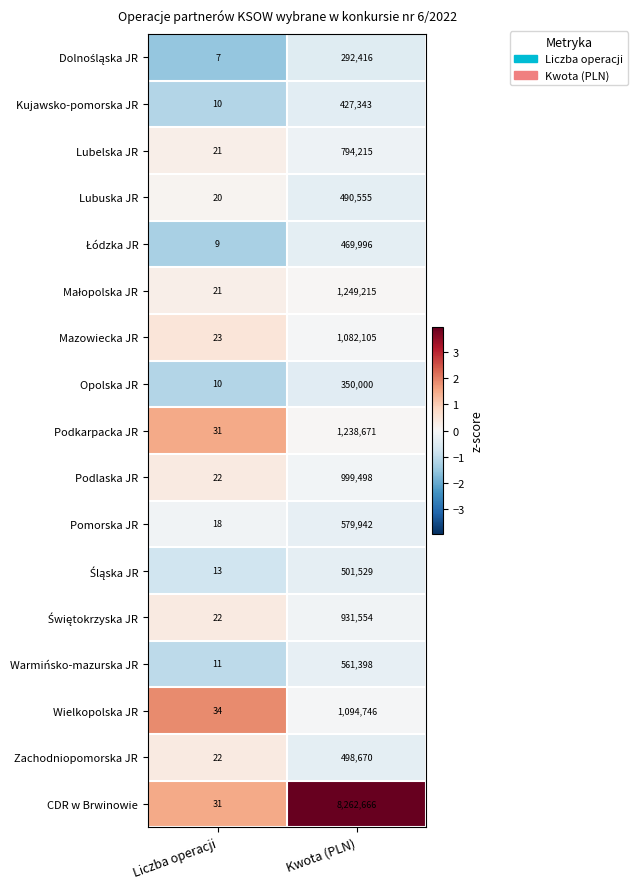

The Lubuska JR series shows 106477 at Kwota (PLN). True or false?

False